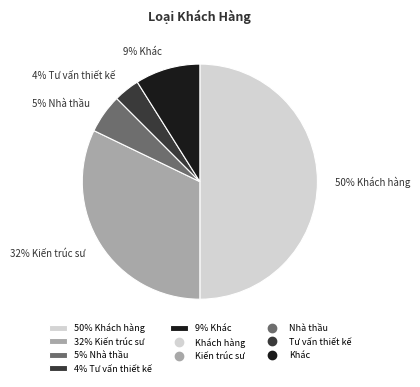

Is 5% Nhà thầu the majority of the pie?

No